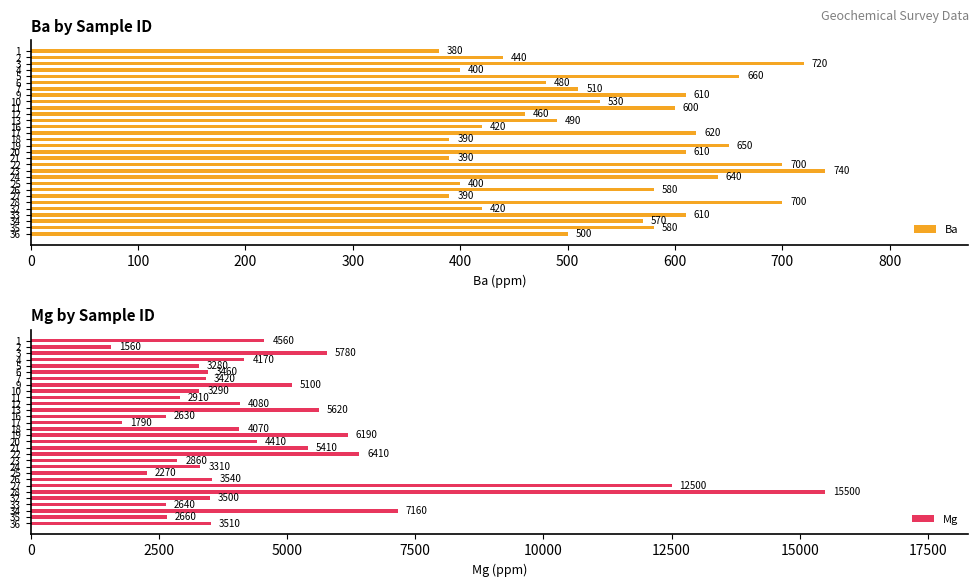

What is the minimum value for Mg?

1560